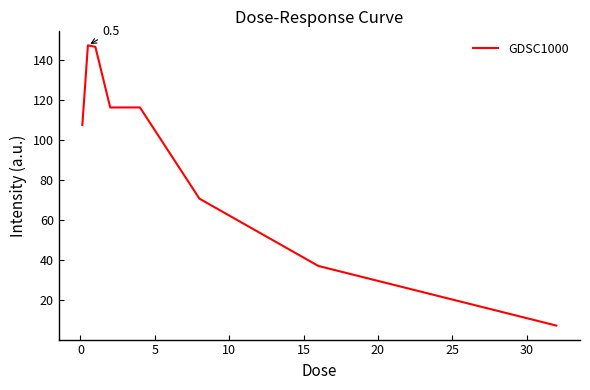

What is the smallest value displayed?

7.5